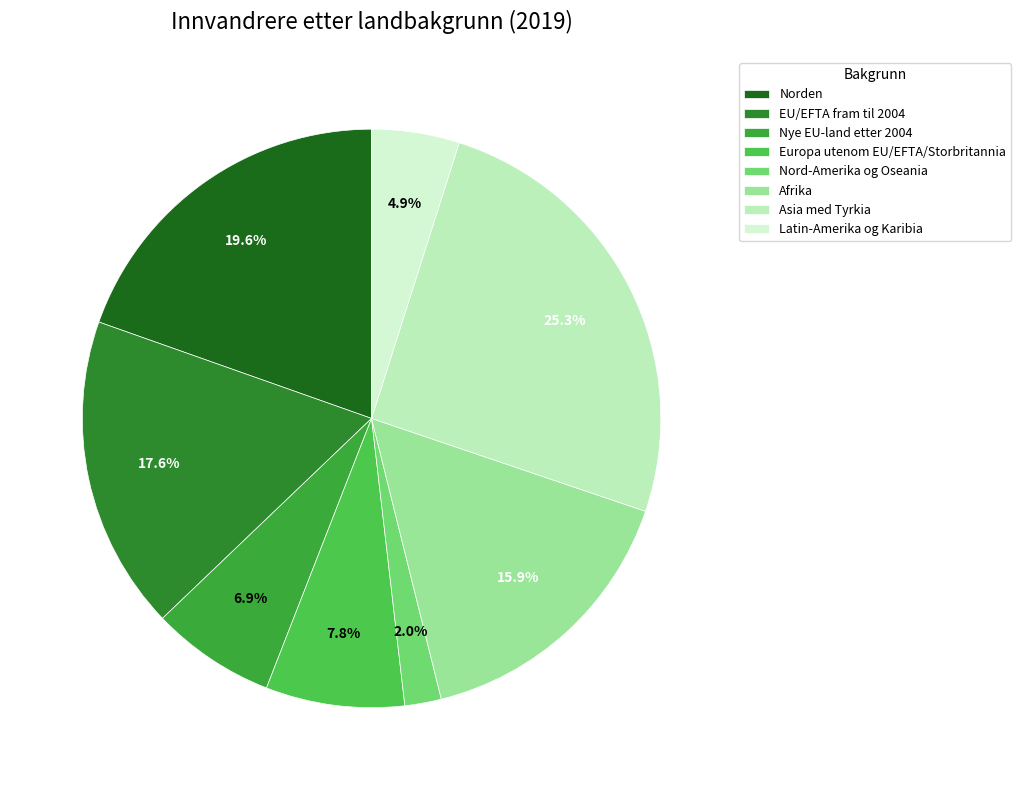

What is the largest slice in the pie chart?

Asia med Tyrkia